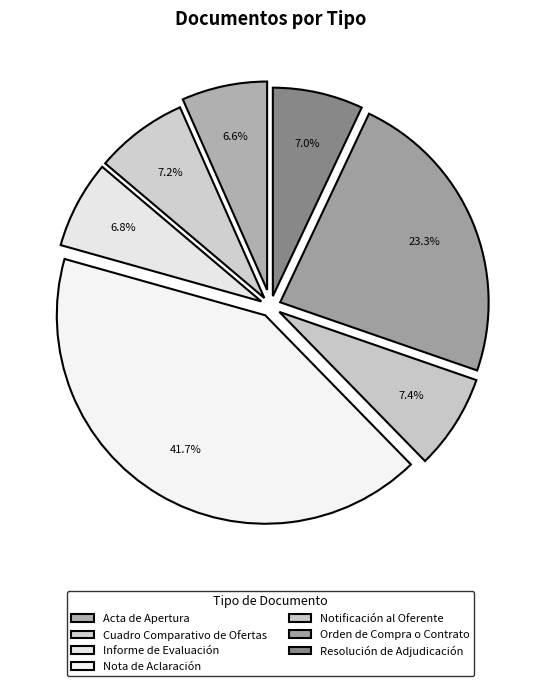

Which slice is the smallest?

Acta de Apertura